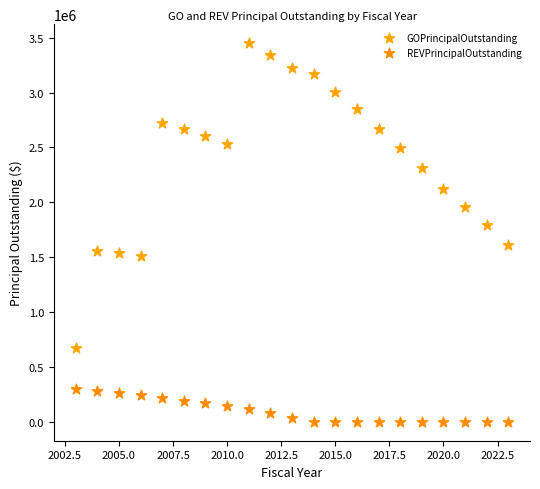

Which series contains the highest Y value?

GOPrincipalOutstanding